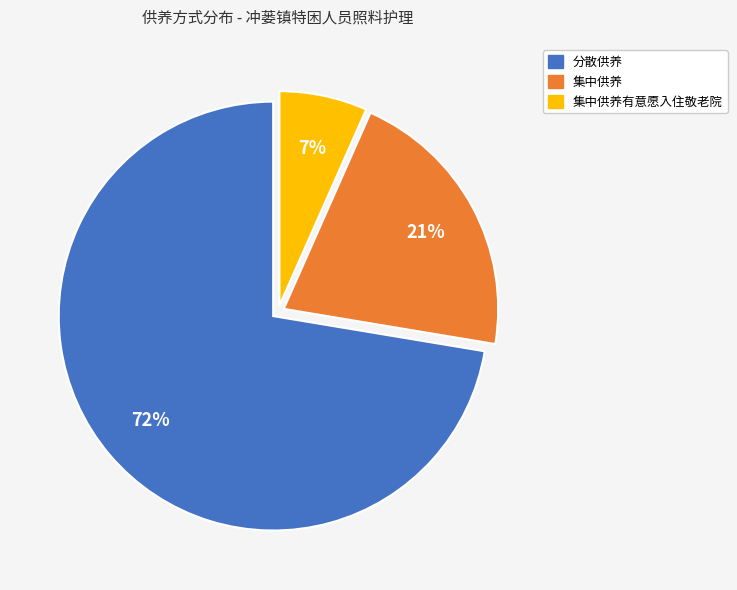

To the nearest percent, what is the average slice percentage?

33%